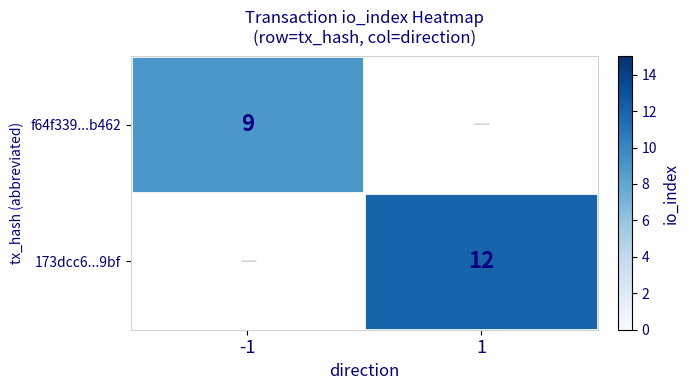

What is the smallest value displayed?

9.0